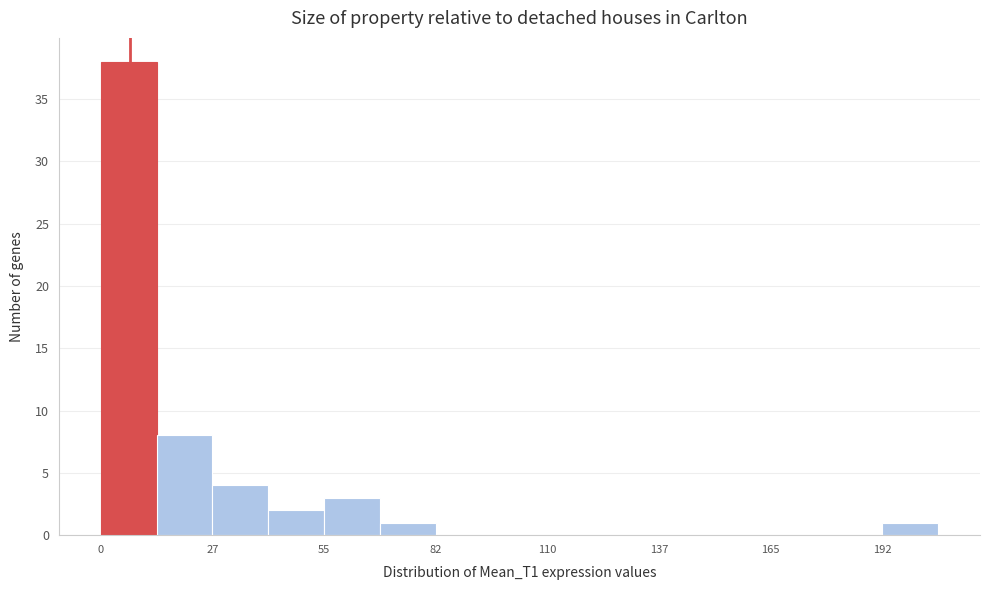

Around what value on the x-axis is the tallest bar? Give the approximate position of its centre, as read against the axis.

5